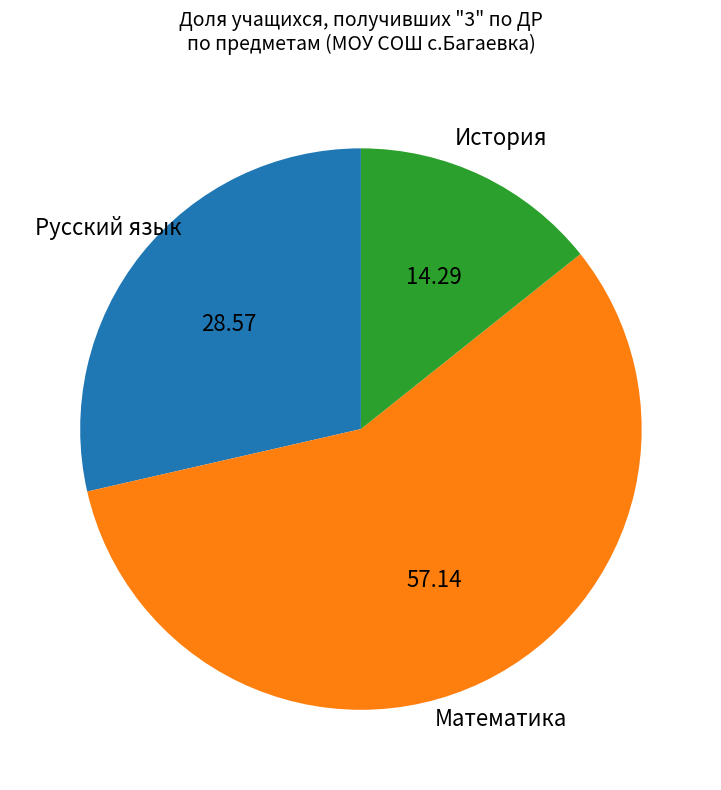

What is the smallest slice in the pie chart?

История